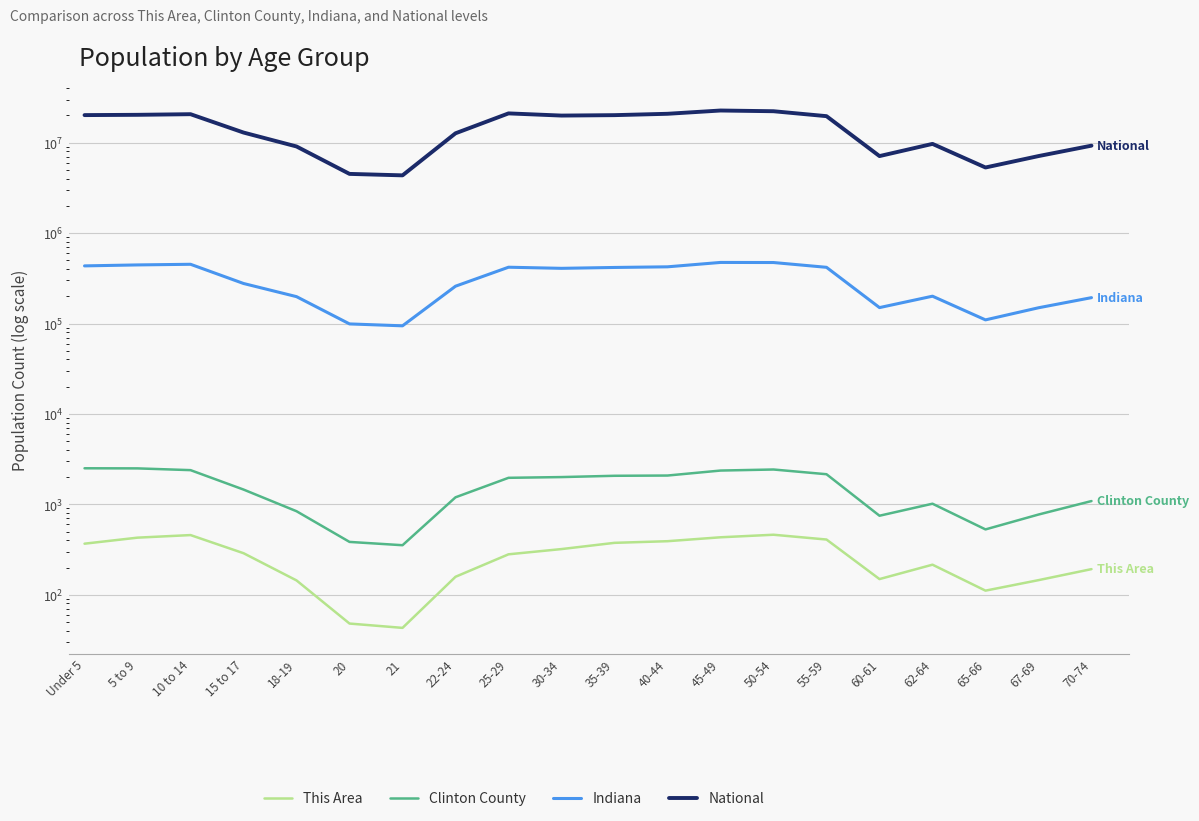

Where is National nearest to the value 13531442?

15 to 17